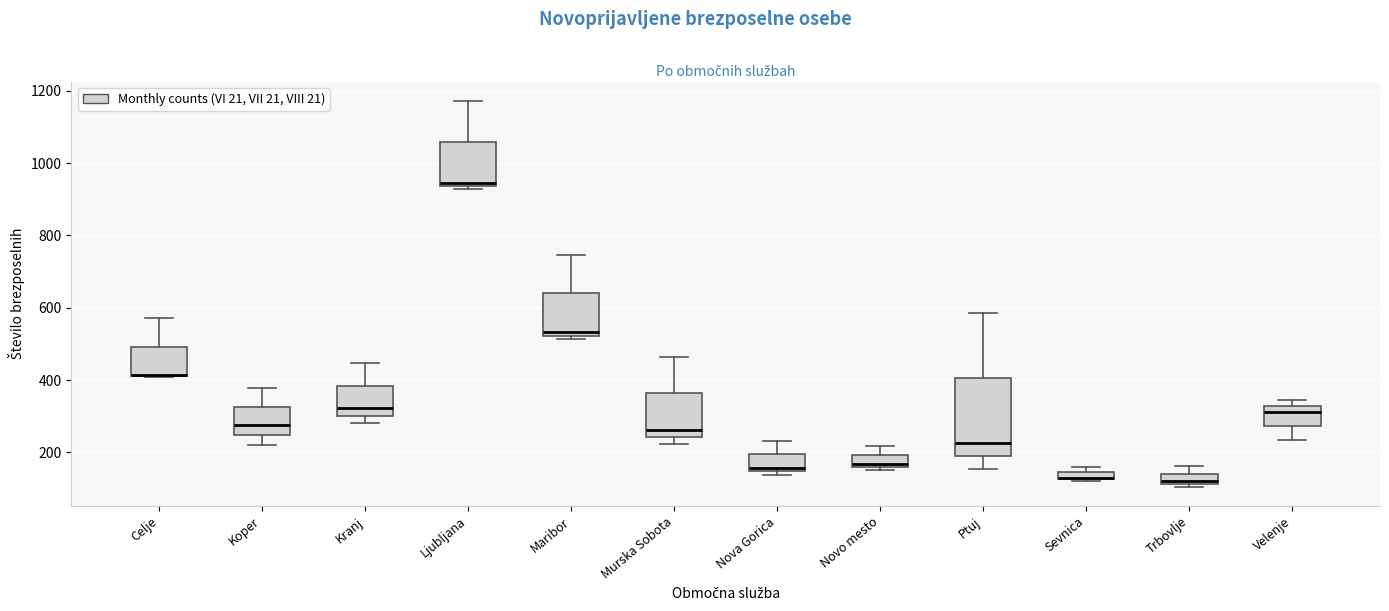

Comparing the boxes themselves (not the whiskers), which one is the tallest?

Ptuj